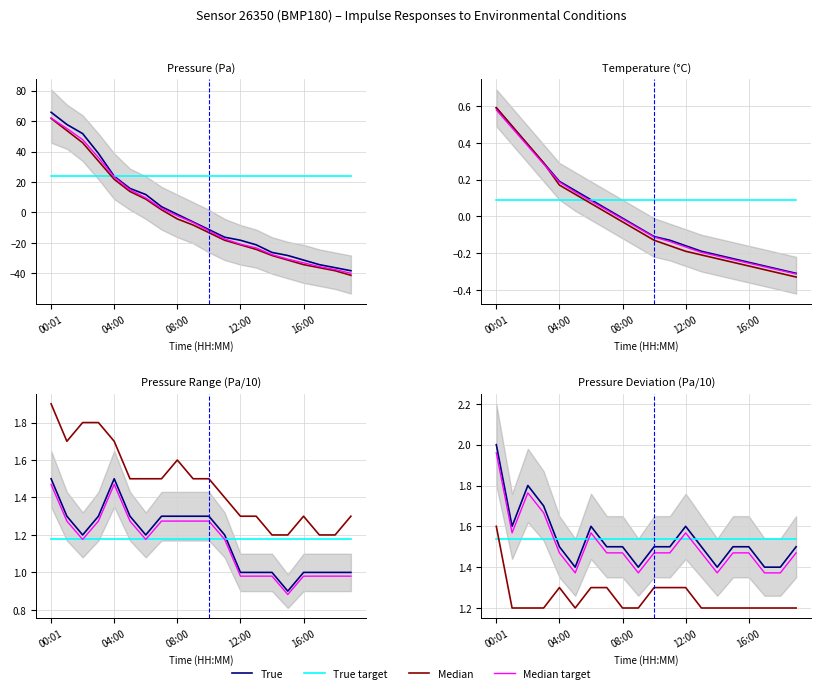

Does the chart display data point markers on the line(s)?

No